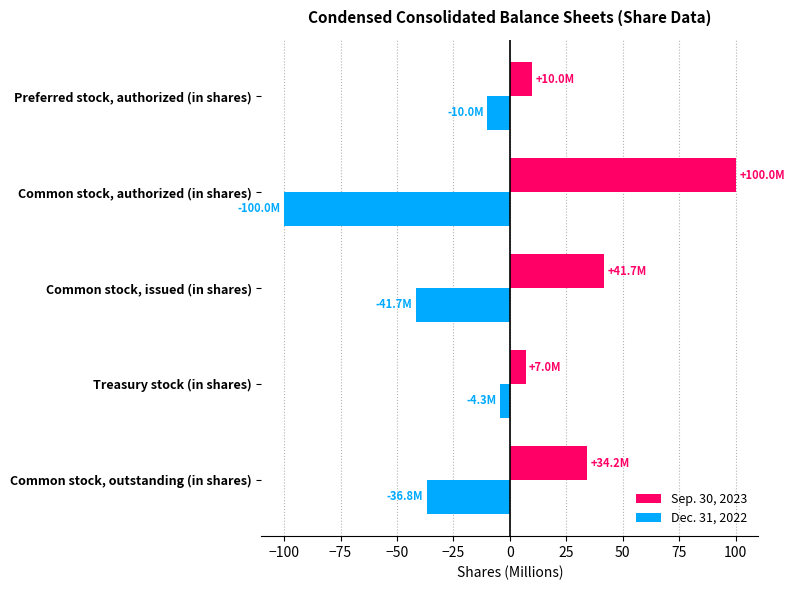

Read the Sep. 30, 2023 value at Preferred stock, authorized (in shares).

10.0